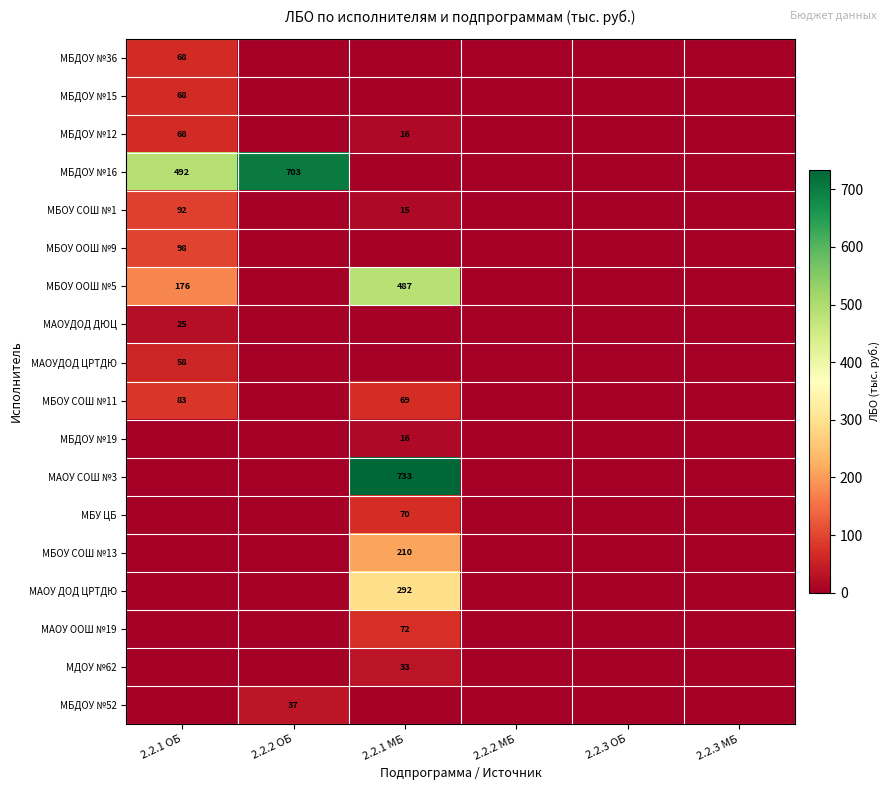

At how many categories does at least one series exceed 681?

2